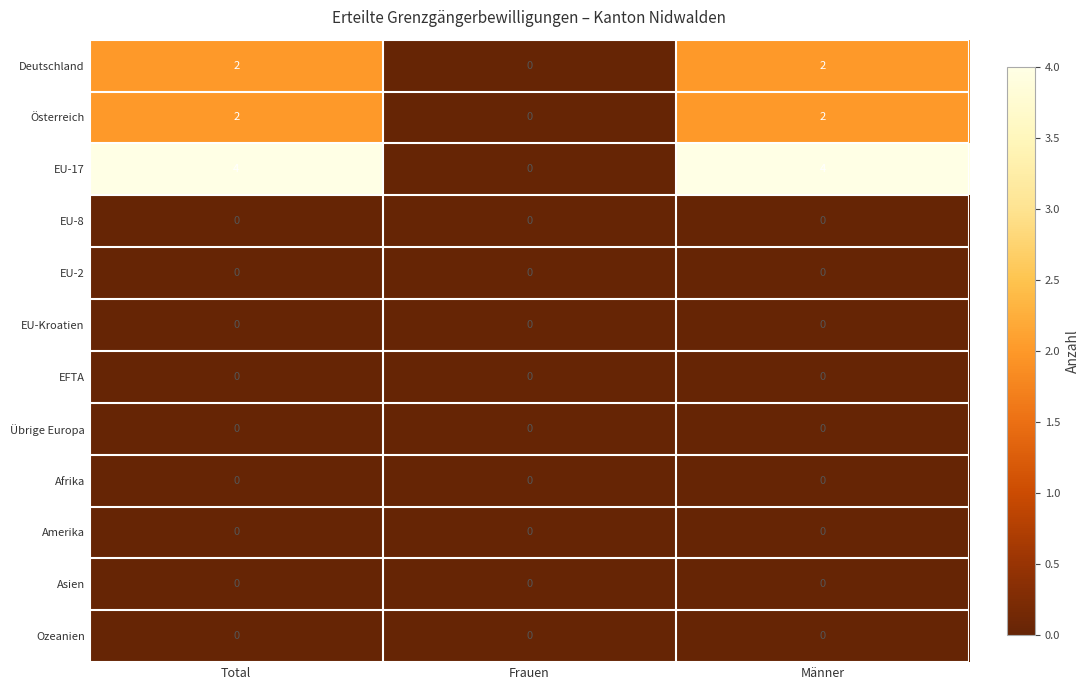

Which series has the largest total across all categories?

EU-17